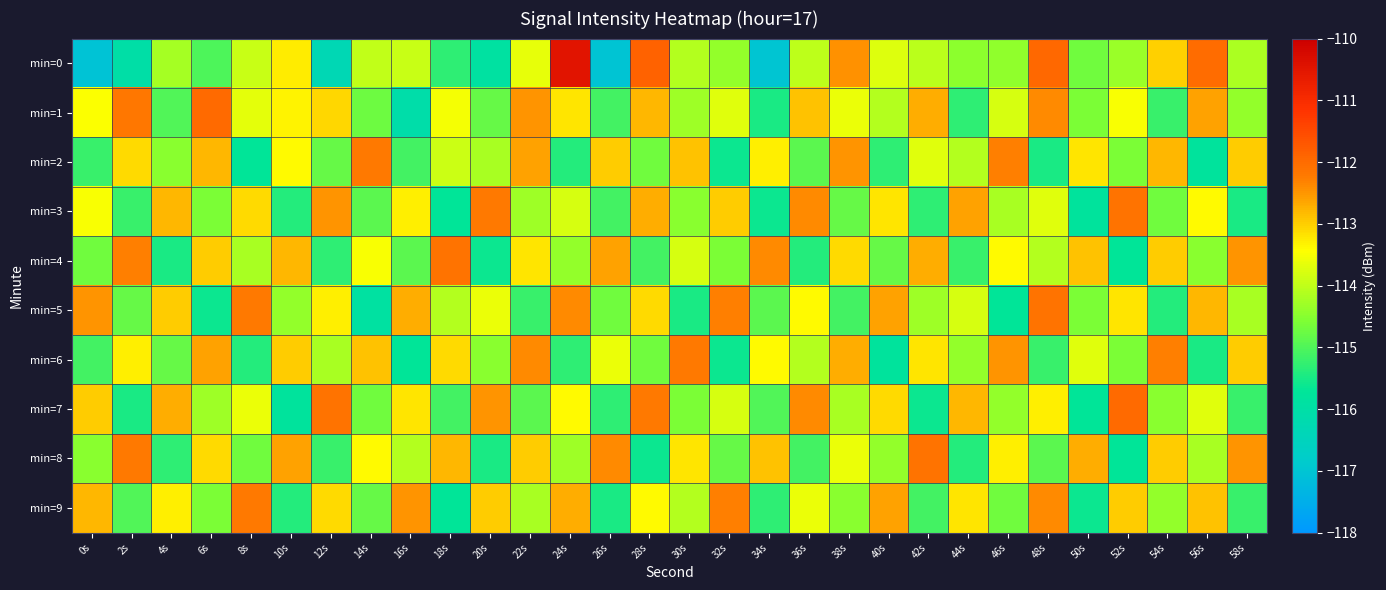

Reading left to right, extract all data points from this chart.

min=0: 0s=-117.0	2s=-116.0	4s=-114.2	6s=-115.0	8s=-113.9	10s=-113.3	12s=-116.3	14s=-114.0	16s=-113.9	18s=-115.3	20s=-115.9	22s=-113.6	24s=-110.5	26s=-117.0	28s=-111.9	30s=-114.1	32s=-114.4	34s=-117.0	36s=-114.0	38s=-112.5	40s=-113.7	42s=-114.0	44s=-114.4	46s=-114.4	48s=-111.9	50s=-114.7	52s=-114.3	54s=-113.0	56s=-112.0	58s=-114.2
min=1: 0s=-113.5	2s=-112.2	4s=-115.0	6s=-112.0	8s=-113.7	10s=-113.3	12s=-113.1	14s=-114.7	16s=-116.1	18s=-113.5	20s=-114.8	22s=-112.5	24s=-113.2	26s=-115.1	28s=-112.8	30s=-114.3	32s=-113.7	34s=-115.5	36s=-112.9	38s=-113.6	40s=-114.1	42s=-112.7	44s=-115.3	46s=-113.8	48s=-112.4	50s=-114.6	52s=-113.5	54s=-115.2	56s=-112.6	58s=-114.4
min=2: 0s=-115.2	2s=-113.1	4s=-114.5	6s=-112.8	8s=-115.7	10s=-113.4	12s=-114.8	14s=-112.2	16s=-115.1	18s=-113.9	20s=-114.2	22s=-112.6	24s=-115.4	26s=-113.0	28s=-114.7	30s=-112.9	32s=-115.6	34s=-113.3	36s=-114.9	38s=-112.5	40s=-115.3	42s=-113.7	44s=-114.1	46s=-112.3	48s=-115.5	50s=-113.2	52s=-114.6	54s=-112.8	56s=-115.8	58s=-113.0
min=3: 0s=-113.5	2s=-115.2	4s=-112.8	6s=-114.6	8s=-113.1	10s=-115.4	12s=-112.5	14s=-114.9	16s=-113.3	18s=-115.7	20s=-112.2	22s=-114.3	24s=-113.8	26s=-115.1	28s=-112.7	30s=-114.5	32s=-113.0	34s=-115.6	36s=-112.4	38s=-114.8	40s=-113.2	42s=-115.3	44s=-112.6	46s=-114.2	48s=-113.7	50s=-115.8	52s=-112.1	54s=-114.7	56s=-113.4	58s=-115.5
min=4: 0s=-114.7	2s=-112.3	4s=-115.5	6s=-113.0	8s=-114.2	10s=-112.8	12s=-115.3	14s=-113.5	16s=-114.9	18s=-112.1	20s=-115.6	22s=-113.2	24s=-114.4	26s=-112.6	28s=-115.1	30s=-113.8	32s=-114.6	34s=-112.4	36s=-115.4	38s=-113.1	40s=-114.8	42s=-112.7	44s=-115.2	46s=-113.4	48s=-114.1	50s=-112.9	52s=-115.7	54s=-113.0	56s=-114.5	58s=-112.5
min=5: 0s=-112.5	2s=-114.8	4s=-113.0	6s=-115.6	8s=-112.2	10s=-114.4	12s=-113.3	14s=-115.9	16s=-112.7	18s=-114.1	20s=-113.6	22s=-115.2	24s=-112.4	26s=-114.7	28s=-113.1	30s=-115.5	32s=-112.3	34s=-114.9	36s=-113.4	38s=-115.1	40s=-112.6	42s=-114.3	44s=-113.8	46s=-115.7	48s=-112.1	50s=-114.6	52s=-113.2	54s=-115.4	56s=-112.8	58s=-114.2
min=6: 0s=-115.1	2s=-113.3	4s=-114.8	6s=-112.6	8s=-115.4	10s=-113.0	12s=-114.2	14s=-112.9	16s=-115.7	18s=-113.1	20s=-114.5	22s=-112.4	24s=-115.3	26s=-113.6	28s=-114.7	30s=-112.2	32s=-115.6	34s=-113.4	36s=-114.1	38s=-112.7	40s=-115.8	42s=-113.2	44s=-114.4	46s=-112.5	48s=-115.2	50s=-113.7	52s=-114.6	54s=-112.3	56s=-115.5	58s=-113.0
min=7: 0s=-113.0	2s=-115.5	4s=-112.7	6s=-114.3	8s=-113.6	10s=-115.8	12s=-112.1	14s=-114.7	16s=-113.2	18s=-115.1	20s=-112.5	22s=-114.9	24s=-113.4	26s=-115.3	28s=-112.2	30s=-114.6	32s=-113.8	34s=-115.0	36s=-112.4	38s=-114.2	40s=-113.1	42s=-115.6	44s=-112.8	46s=-114.4	48s=-113.3	50s=-115.7	52s=-112.0	54s=-114.5	56s=-113.7	58s=-115.2
min=8: 0s=-114.5	2s=-112.2	4s=-115.3	6s=-113.1	8s=-114.7	10s=-112.6	12s=-115.2	14s=-113.4	16s=-114.1	18s=-112.8	20s=-115.5	22s=-113.0	24s=-114.3	26s=-112.4	28s=-115.6	30s=-113.2	32s=-114.8	34s=-112.9	36s=-115.1	38s=-113.6	40s=-114.4	42s=-112.1	44s=-115.4	46s=-113.3	48s=-114.9	50s=-112.7	52s=-115.7	54s=-113.0	56s=-114.2	58s=-112.5
min=9: 0s=-112.8	2s=-115.0	4s=-113.3	6s=-114.6	8s=-112.2	10s=-115.4	12s=-113.1	14s=-114.8	16s=-112.5	18s=-115.7	20s=-113.0	22s=-114.2	24s=-112.7	26s=-115.5	28s=-113.4	30s=-114.1	32s=-112.3	34s=-115.3	36s=-113.6	38s=-114.5	40s=-112.6	42s=-115.1	44s=-113.2	46s=-114.7	48s=-112.4	50s=-115.6	52s=-113.0	54s=-114.4	56s=-112.9	58s=-115.2